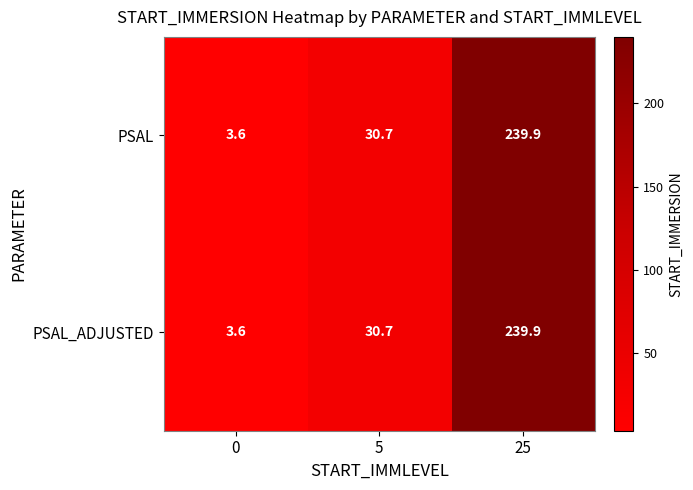

Count the number of categories in the chart.

3